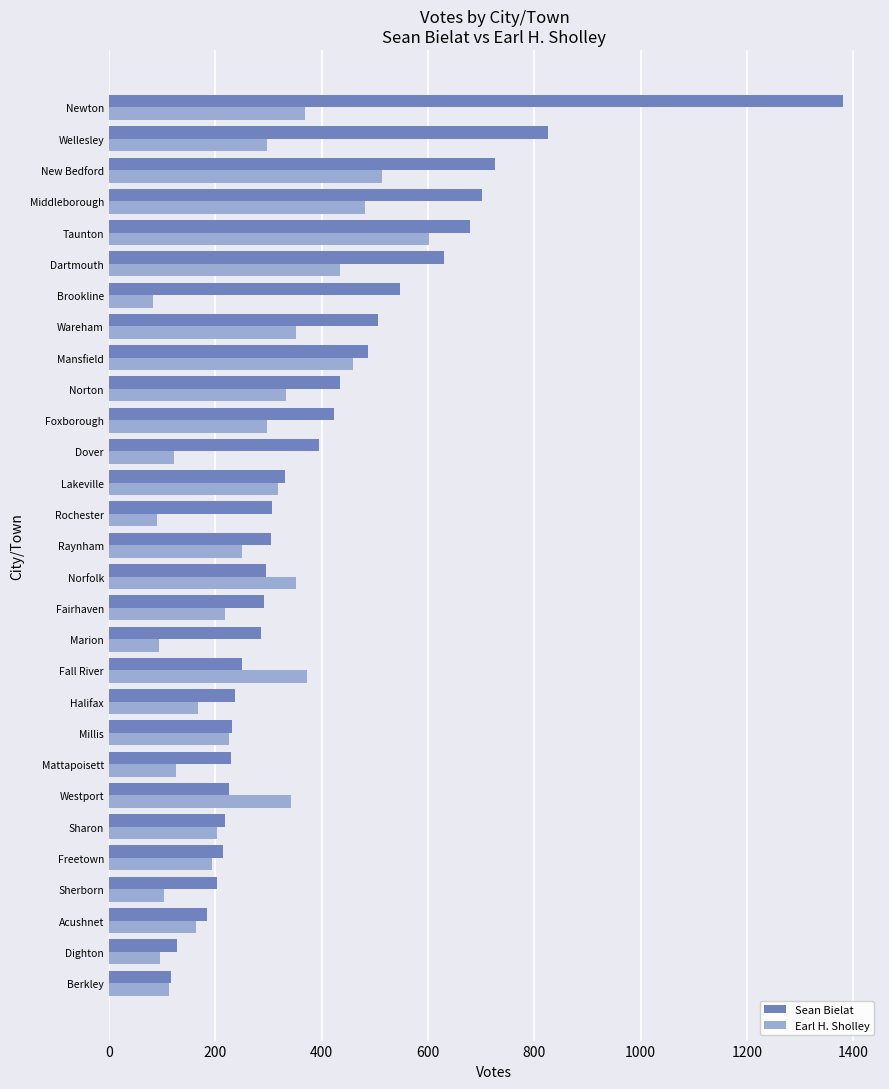

What is the minimum value for Earl H. Sholley?

83